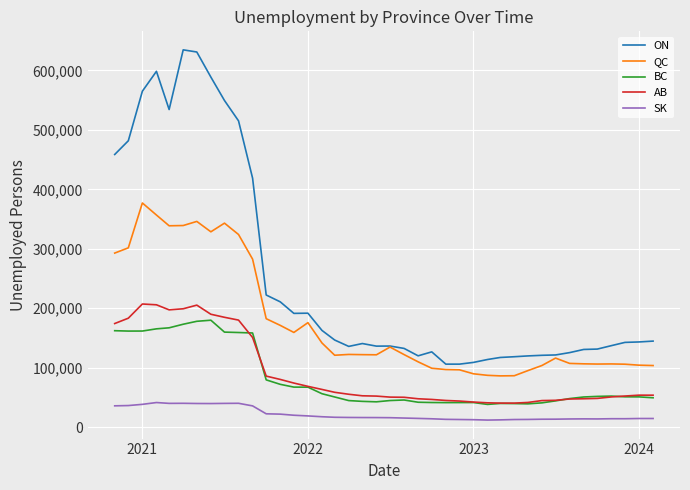

What is the smallest value displayed?

11990